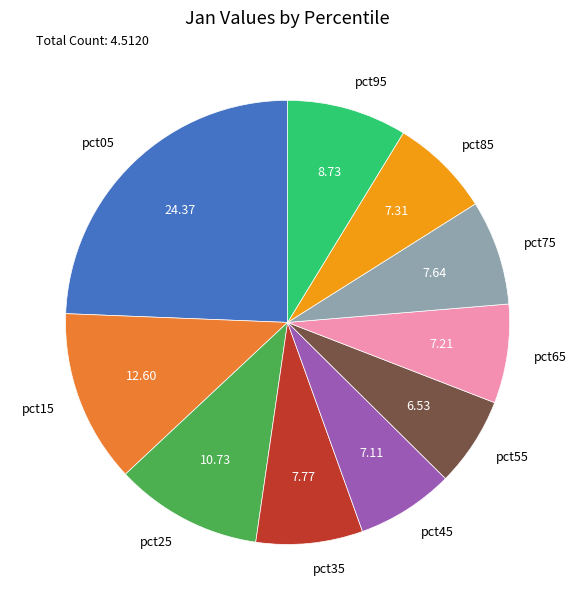

The pct85 slice represents 21% of the pie. True or false?

False